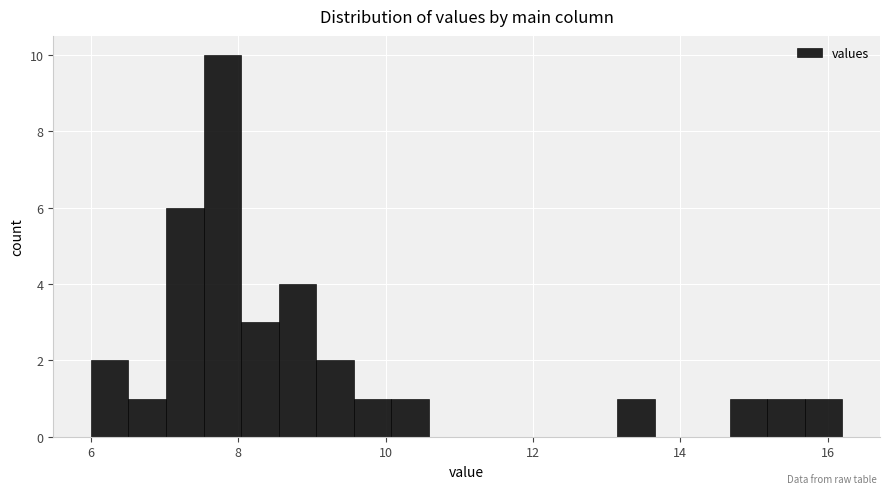

Around what value on the x-axis is the tallest bar? Give the approximate position of its centre, as read against the axis.

7.8